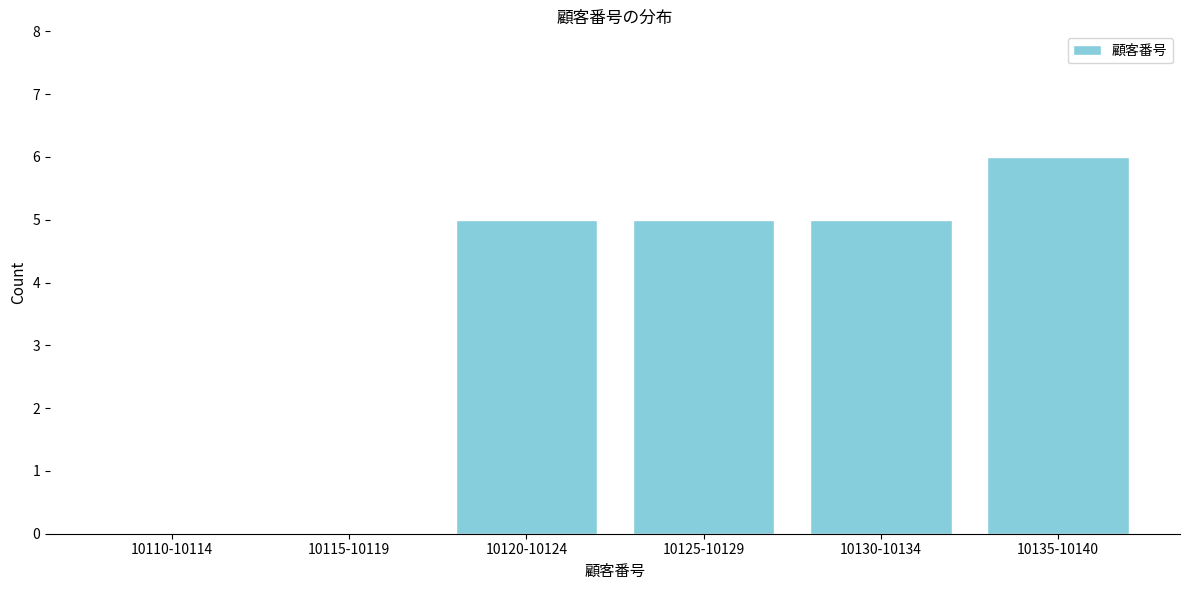

Reading left to right, list all the values displayed in this chart.

10110-10114=0	10115-10119=0	10120-10124=5	10125-10129=5	10130-10134=5	10135-10140=6